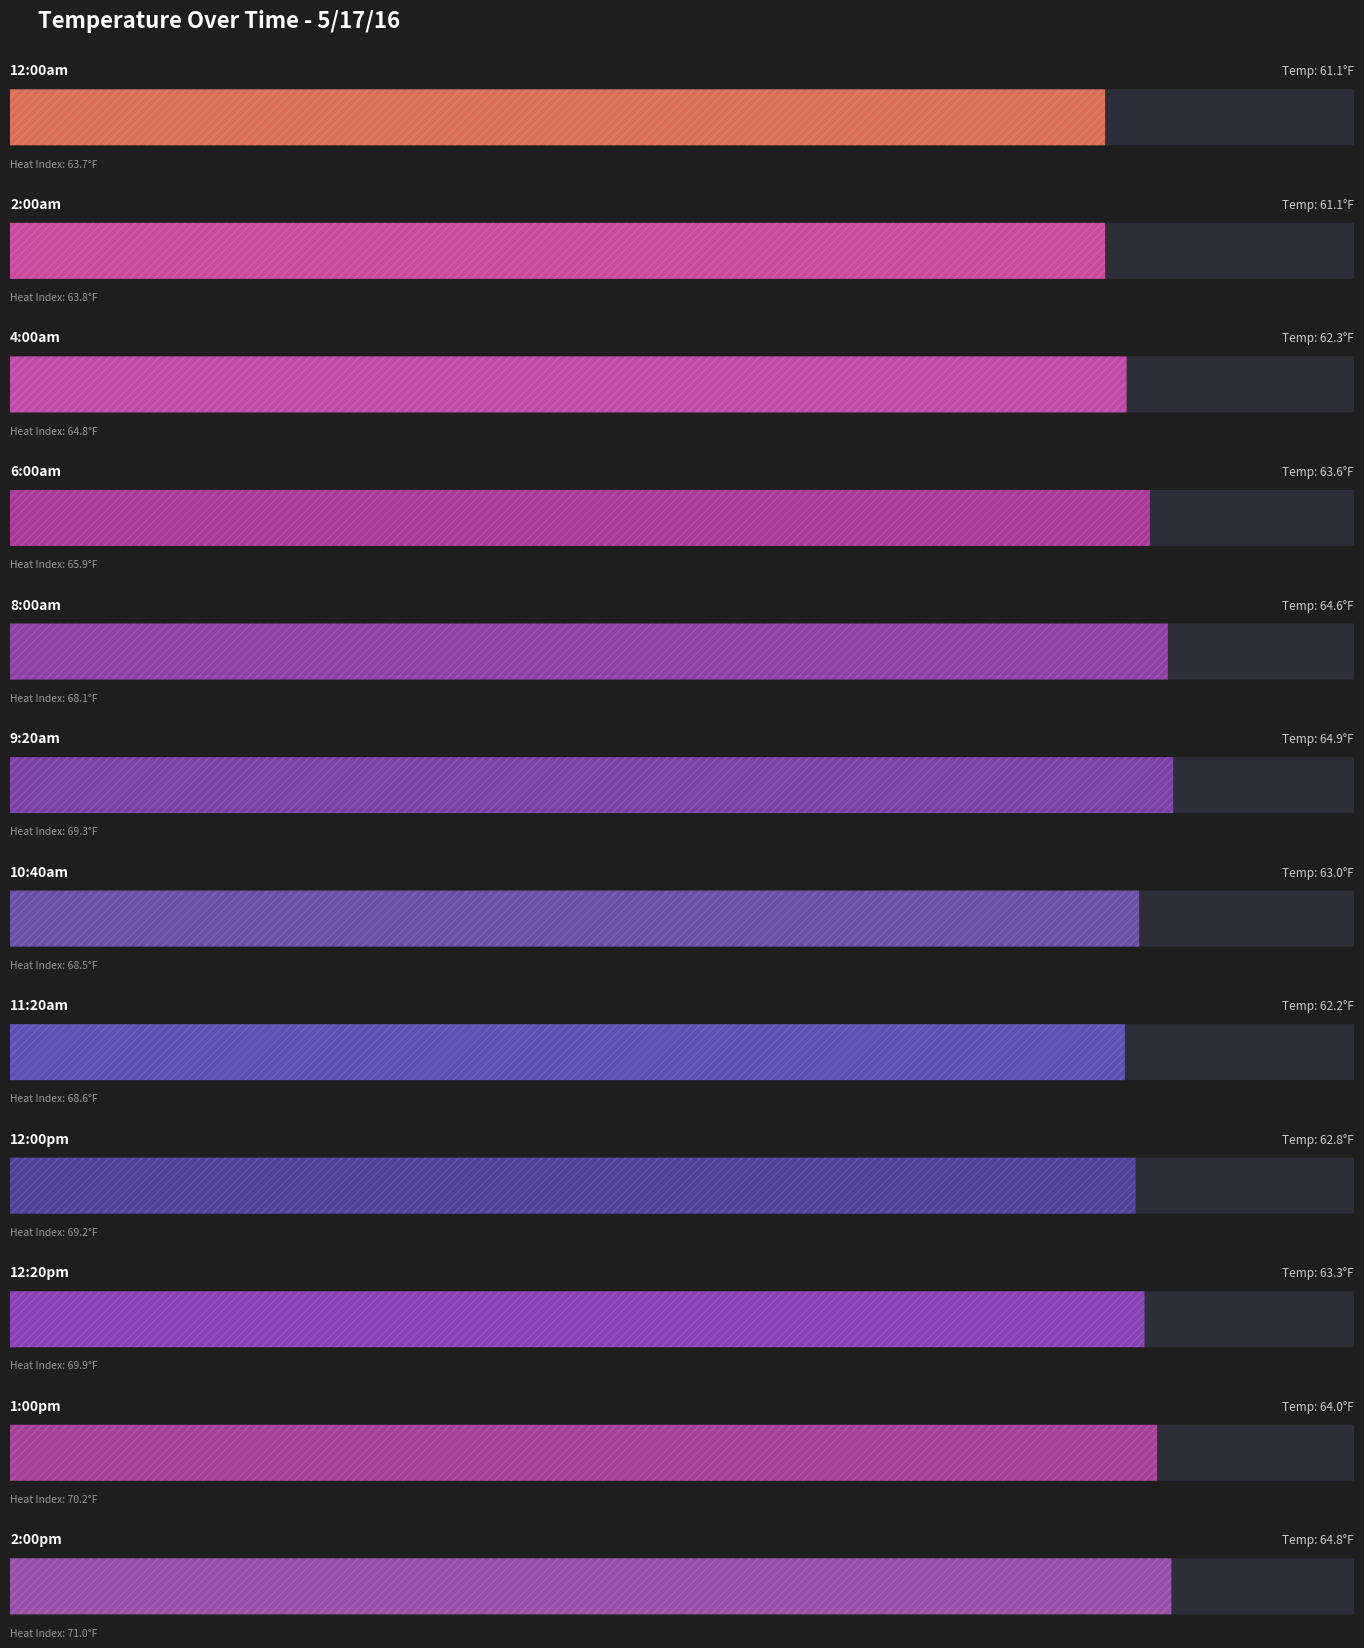

What is the change in value from 10:40am to 1:00pm?

+1.0